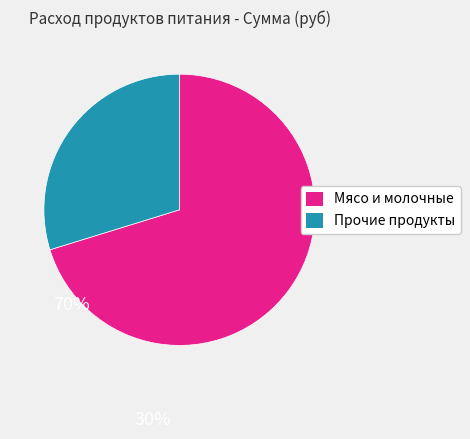

Which category accounts for the majority?

Мясо и молочные